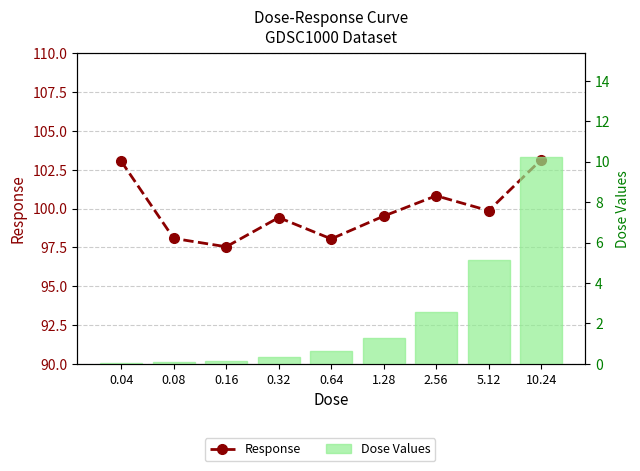

What is the label of the 6th bar from the left?

1.28